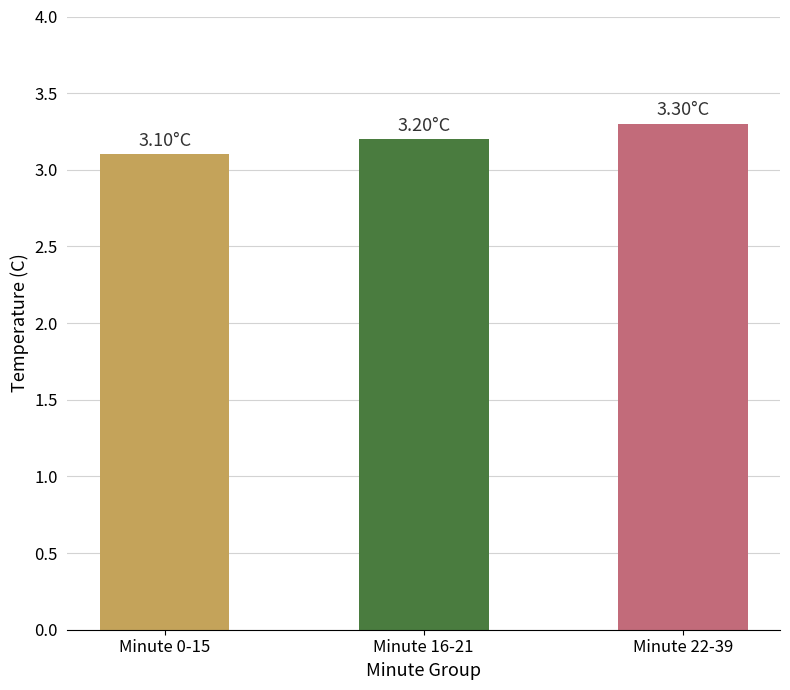

Between Minute 16-21 and Minute 0-15, which is larger?

Minute 16-21